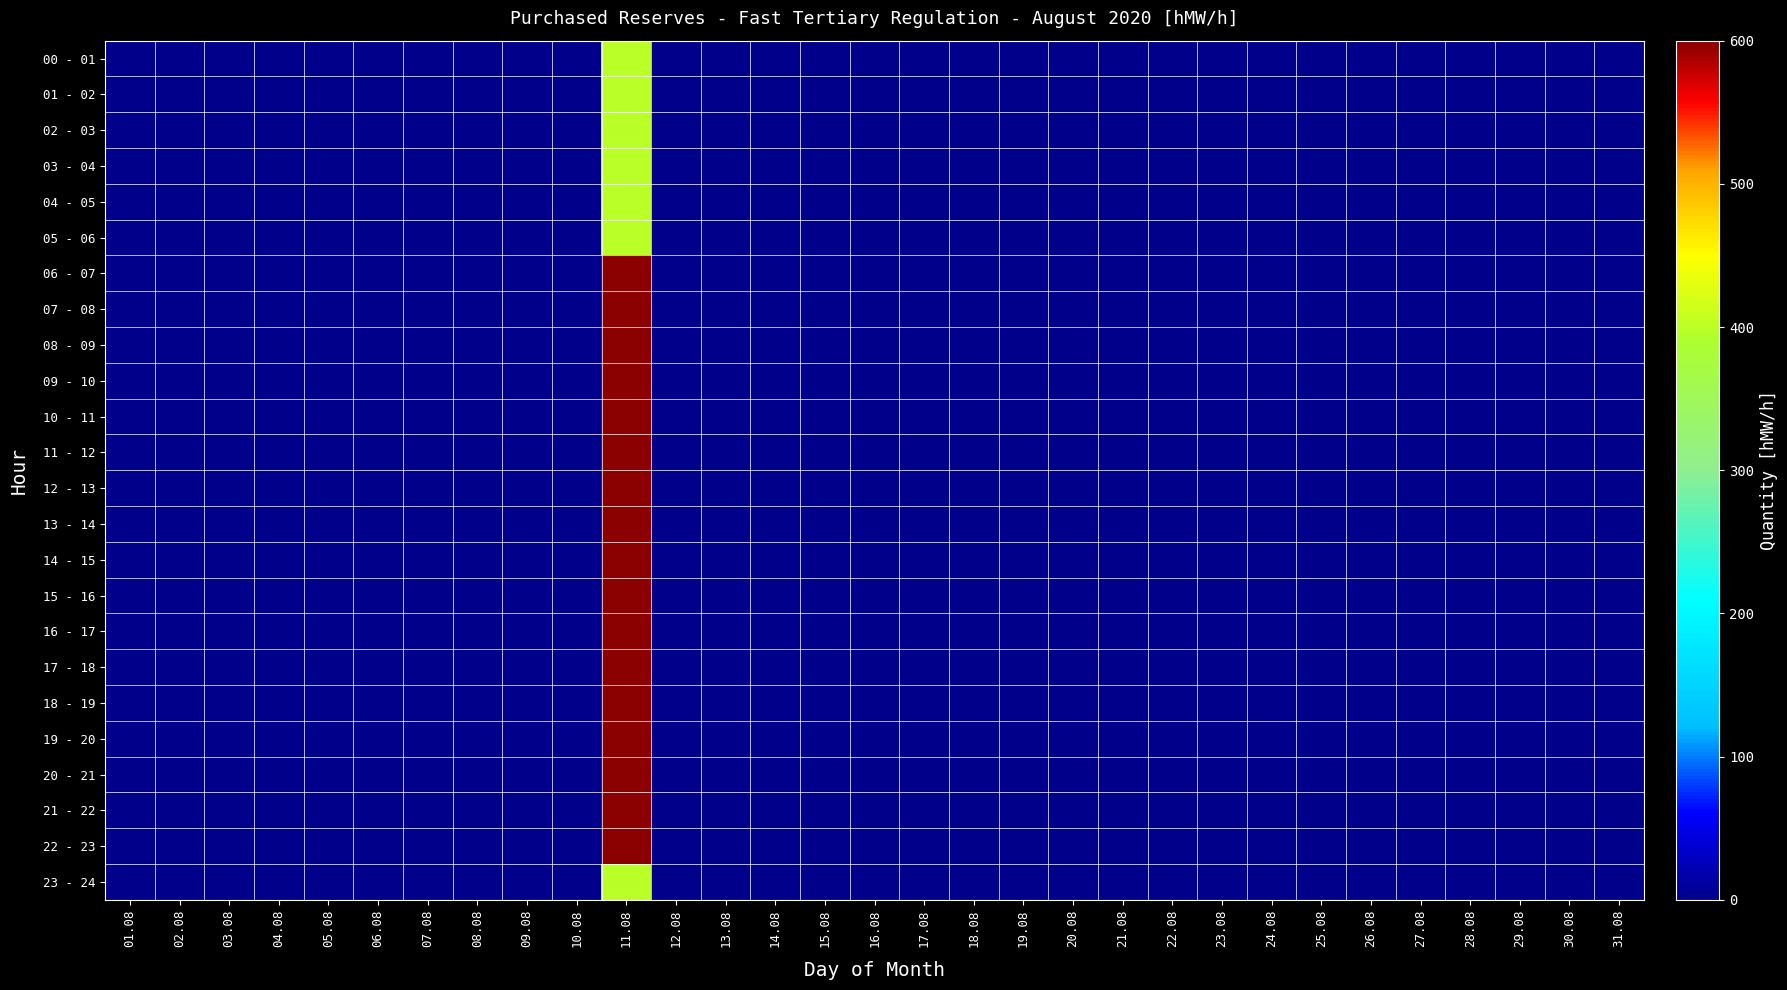

Which category has the lowest value across all series?

01.08